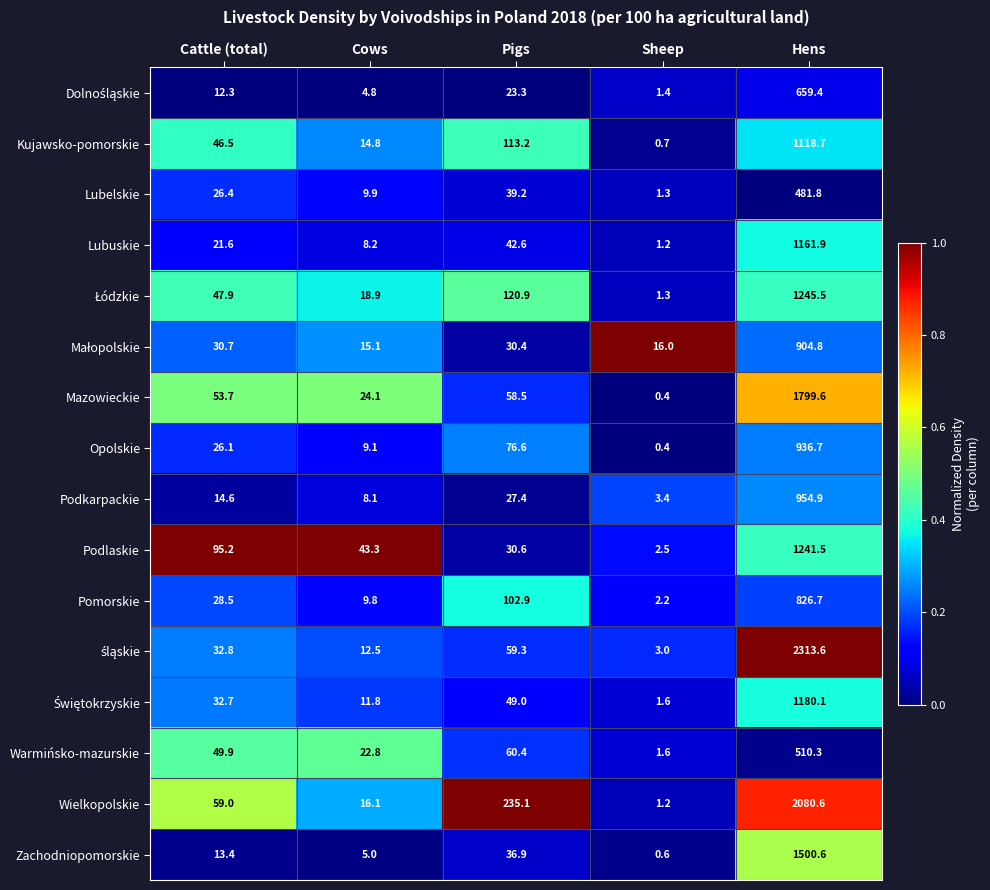

True or false: Podkarpackie has a value of 2.7 at Cows.

False